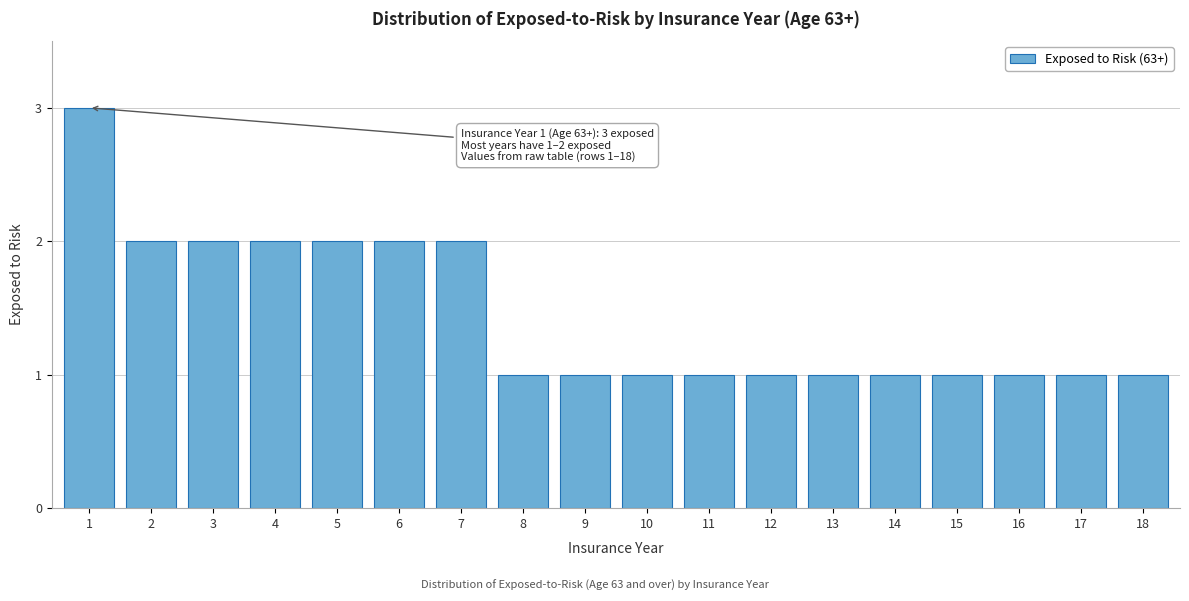

Reading left to right, what are all the values shown in this chart?

1=3	2=2	3=2	4=2	5=2	6=2	7=2	8=1	9=1	10=1	11=1	12=1	13=1	14=1	15=1	16=1	17=1	18=1